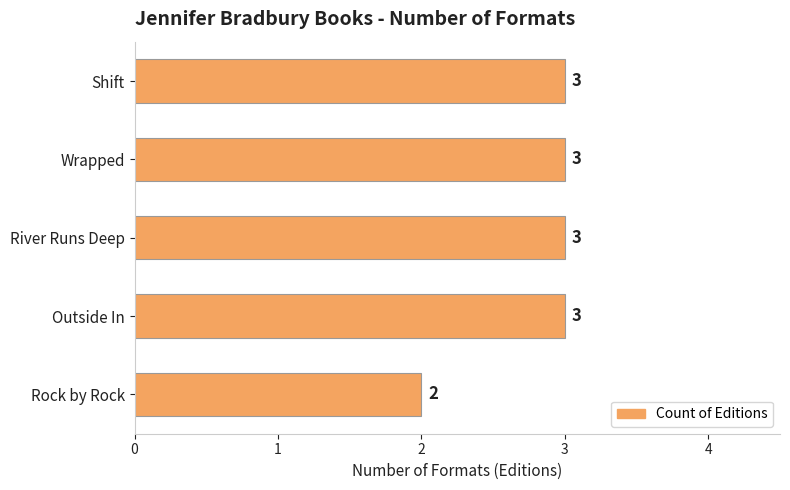

Reading top to bottom, extract all data points from this chart.

Shift=3	Wrapped=3	River Runs Deep=3	Outside In=3	Rock by Rock=2